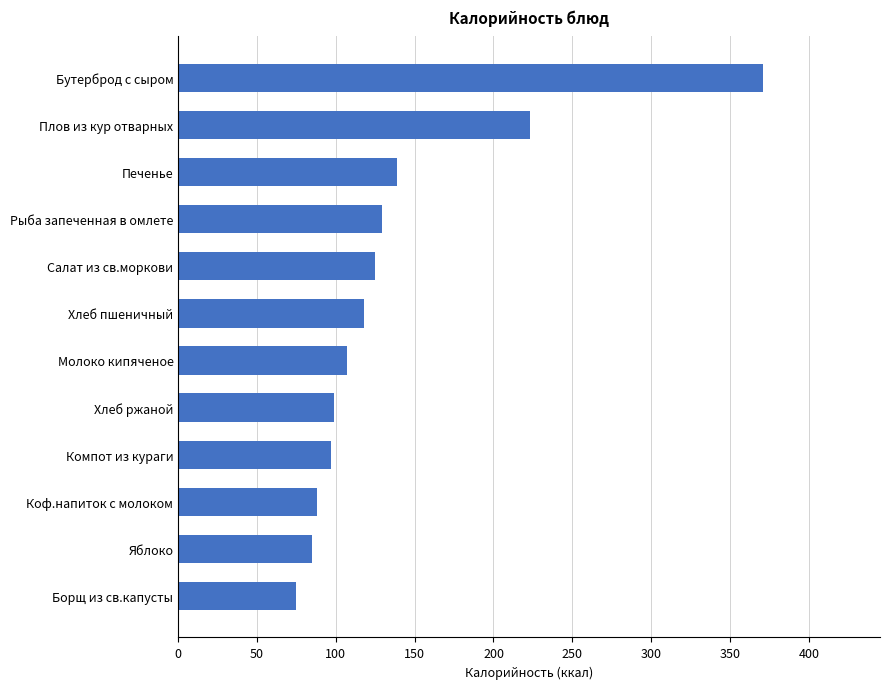

How many data points are less than 118?

6